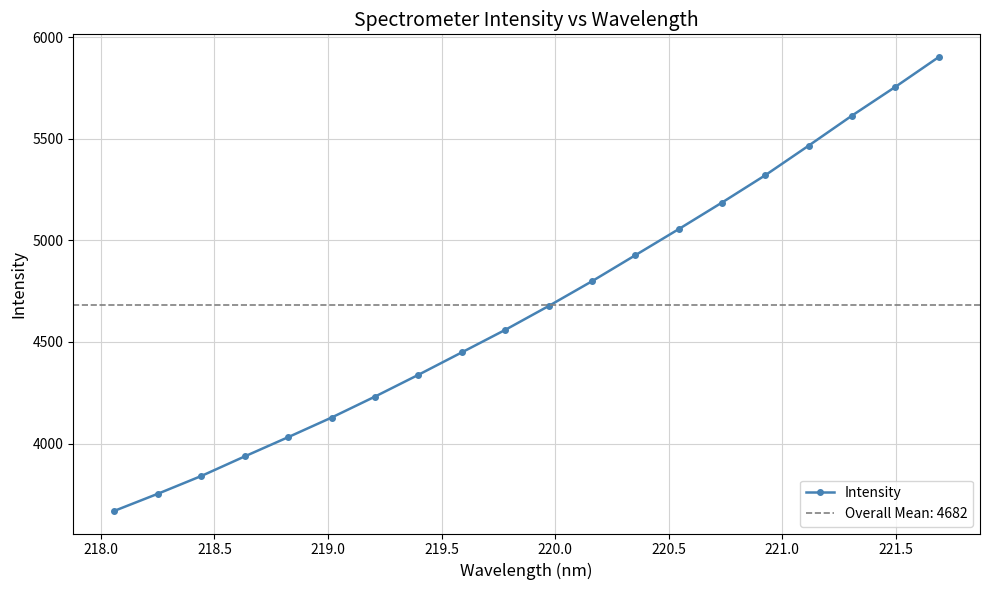

True or false: Intensity has more than 2 interior local peaks.

False